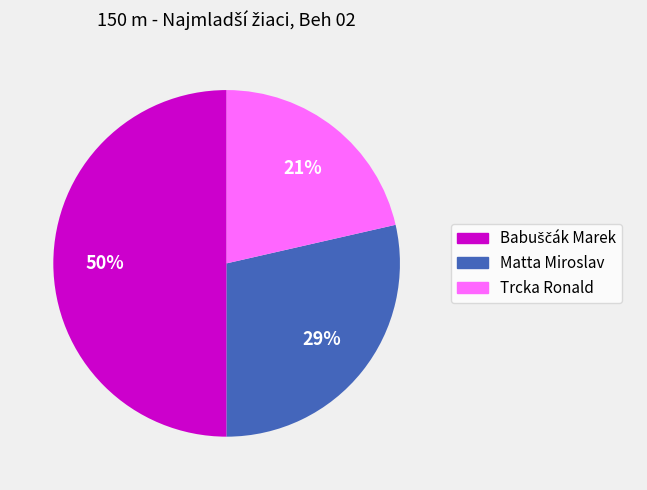

Is Trcka Ronald the majority of the pie?

No